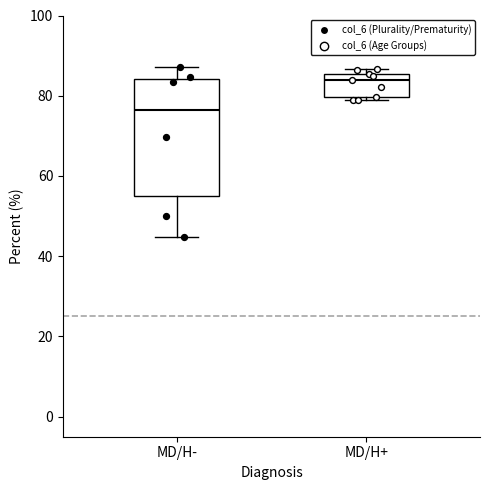

Where is the lower edge of the box for MD/H+ on the y-axis? The values are not printed on the chart, so give them approximately, as read against the axis.

80